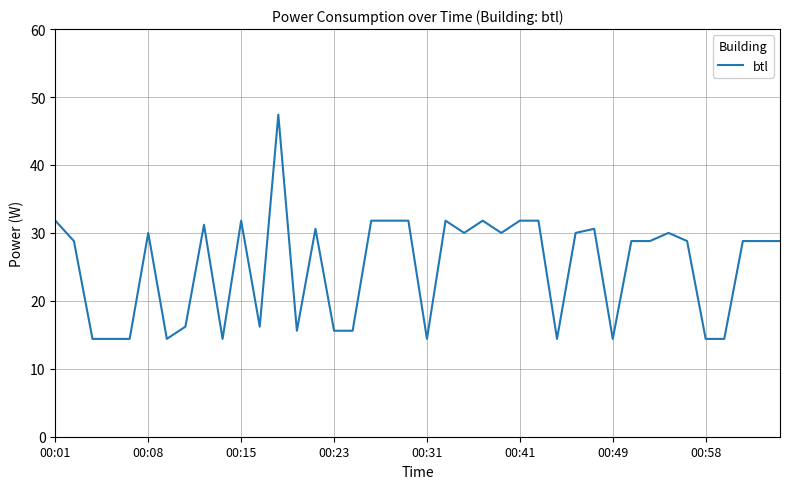

What is the maximum value shown in the chart?

47.4